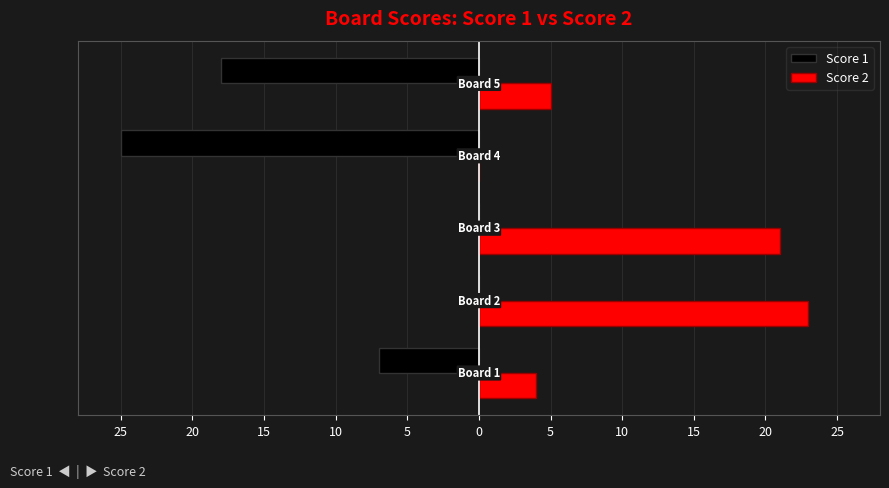

What are all the series names shown in the legend?

Score 1, Score 2